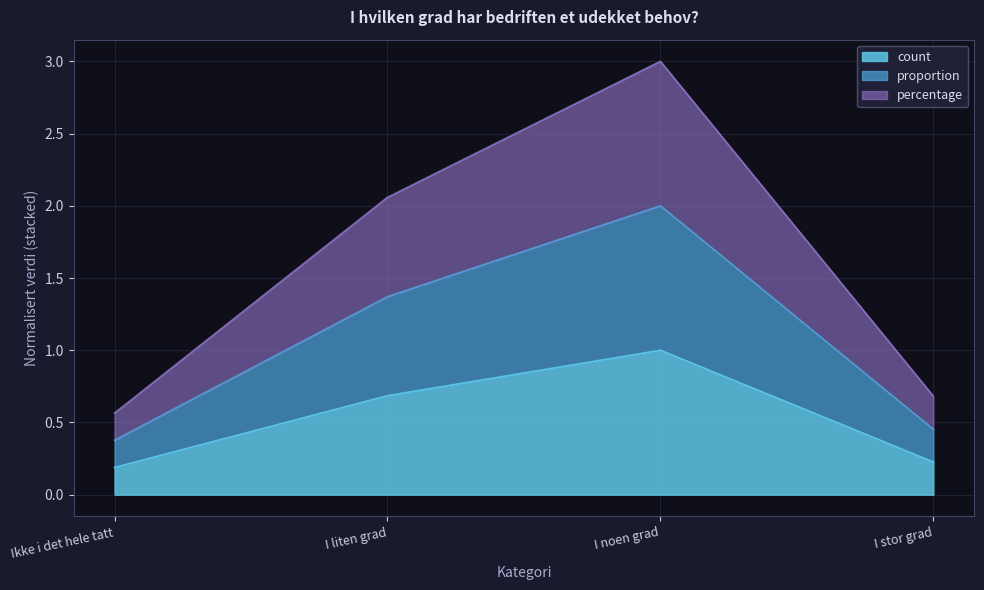

At which category is the sum across all series the highest?

I noen grad